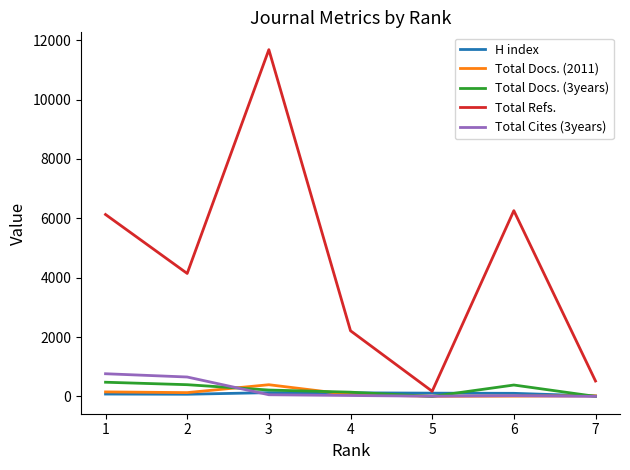

Between which two adjacent categories do Total Docs. (3years) and Total Cites (3years) first intersect?

2 and 3